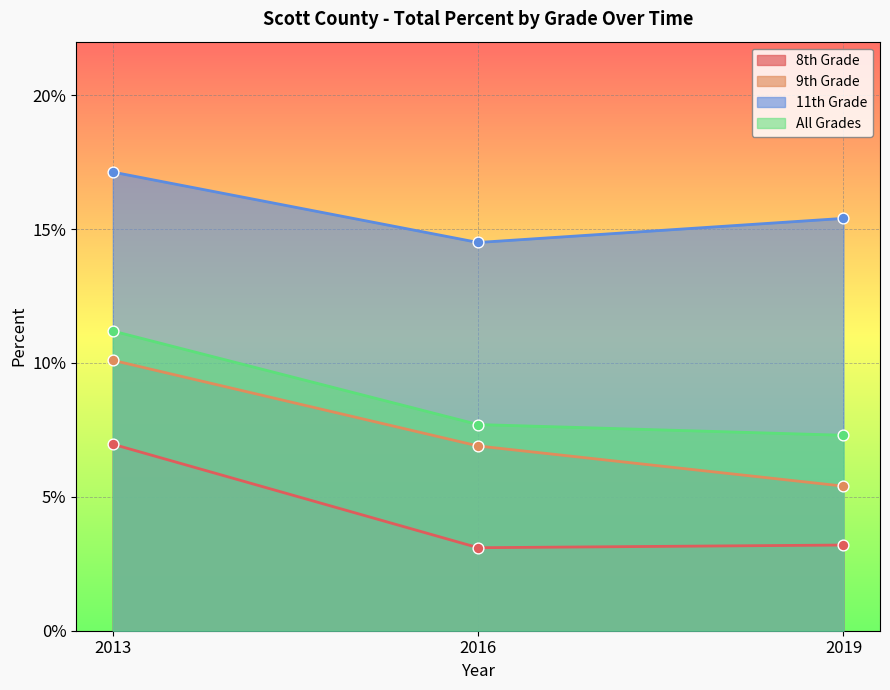

Which series has the largest total across all categories?

11th Grade